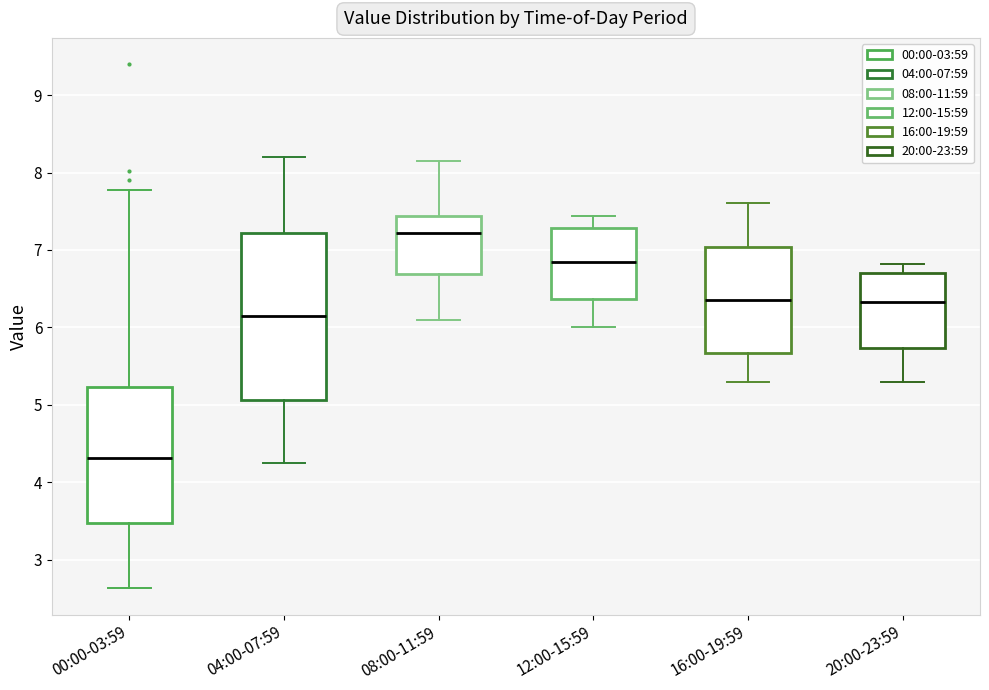

Where does the lower whisker of the box for 00:00-03:59 end on the y-axis? The values are not printed on the chart, so give them approximately, as read against the axis.

2.6